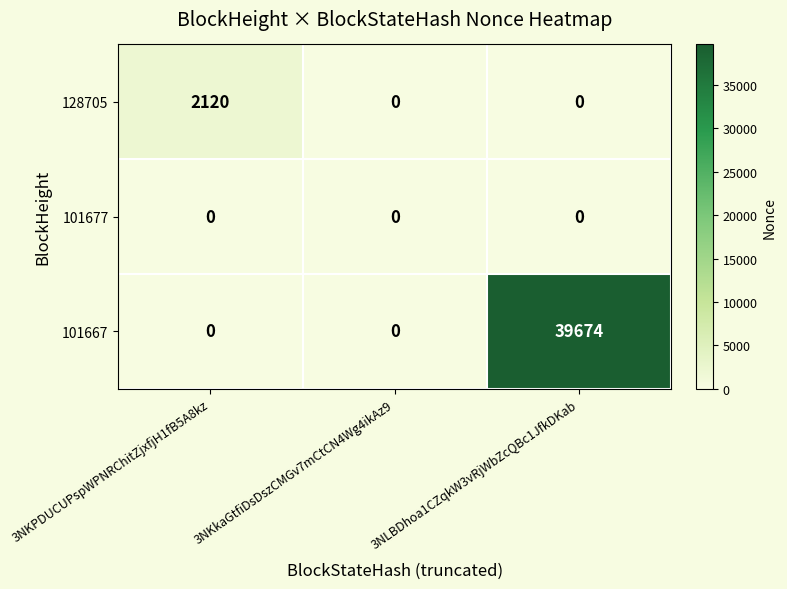

How many 128705 values are between 0 and 2120?

3